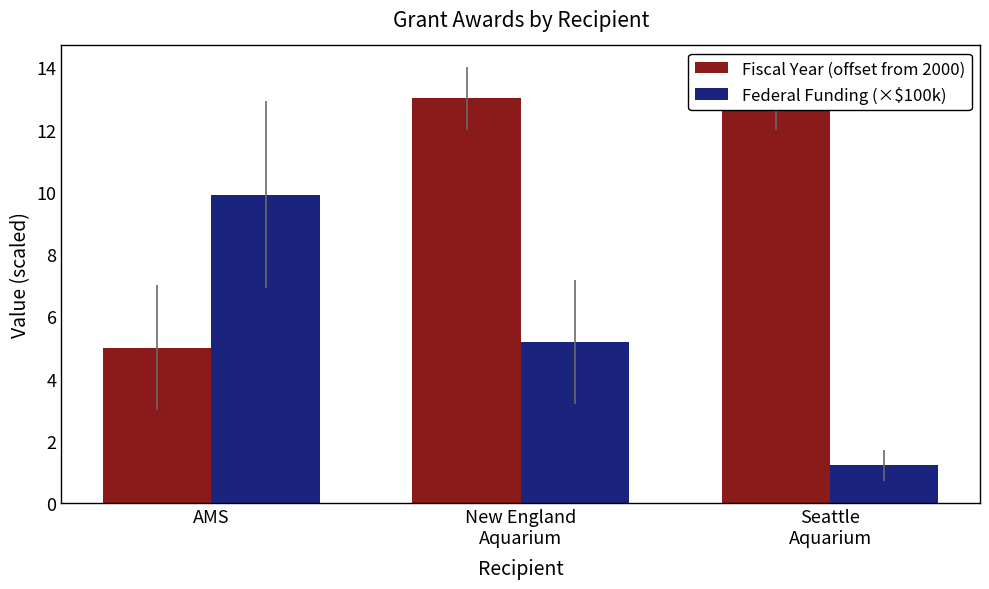

Does the chart contain any negative values?

No